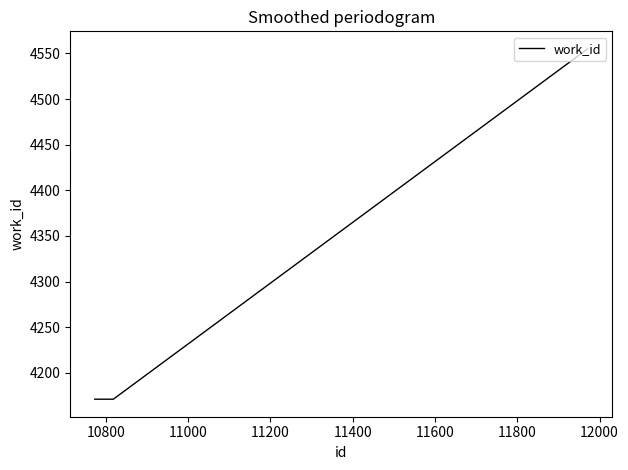

True or false: the data has more than 2 interior local peaks.

False